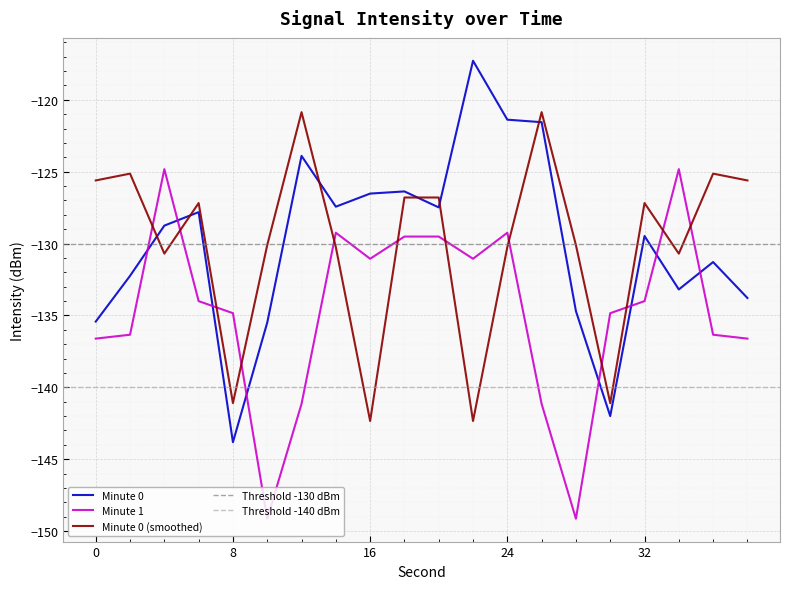

What is the difference between the maximum and minimum values in the Minute 0 series?

26.5